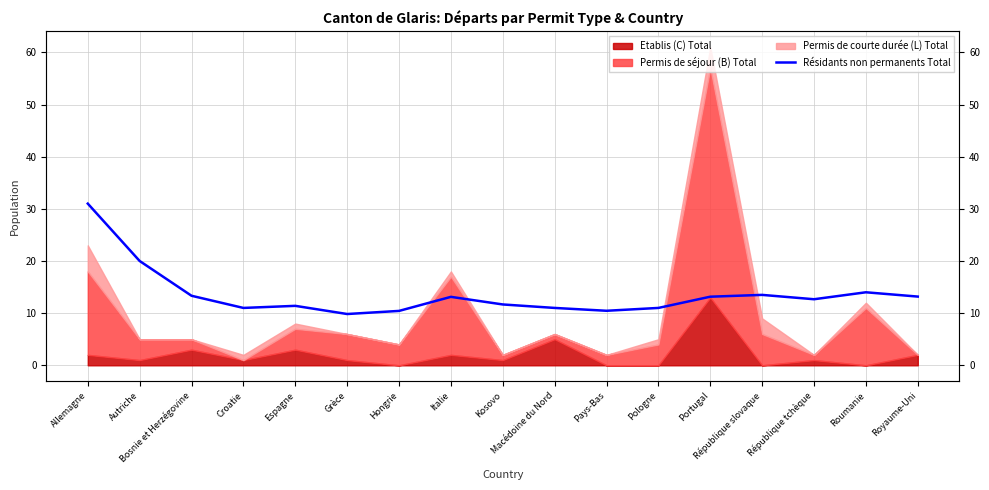

What is the difference between the values at Bosnie et Herzégovine and Grèce?

3.5